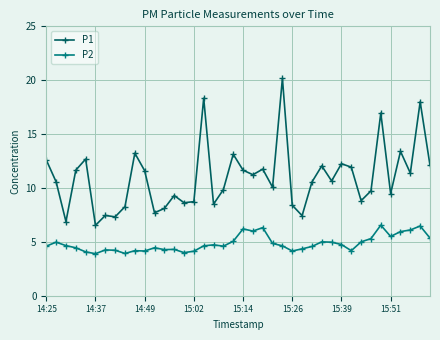

What is the difference between the maximum and minimum values in the P1 series?

13.6